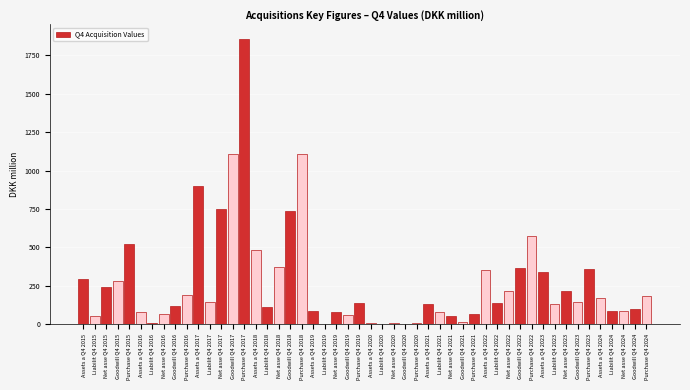

What is the ratio of the value at Purchase Q4 2018 to the value at Goodwill Q4 2015?

3.9